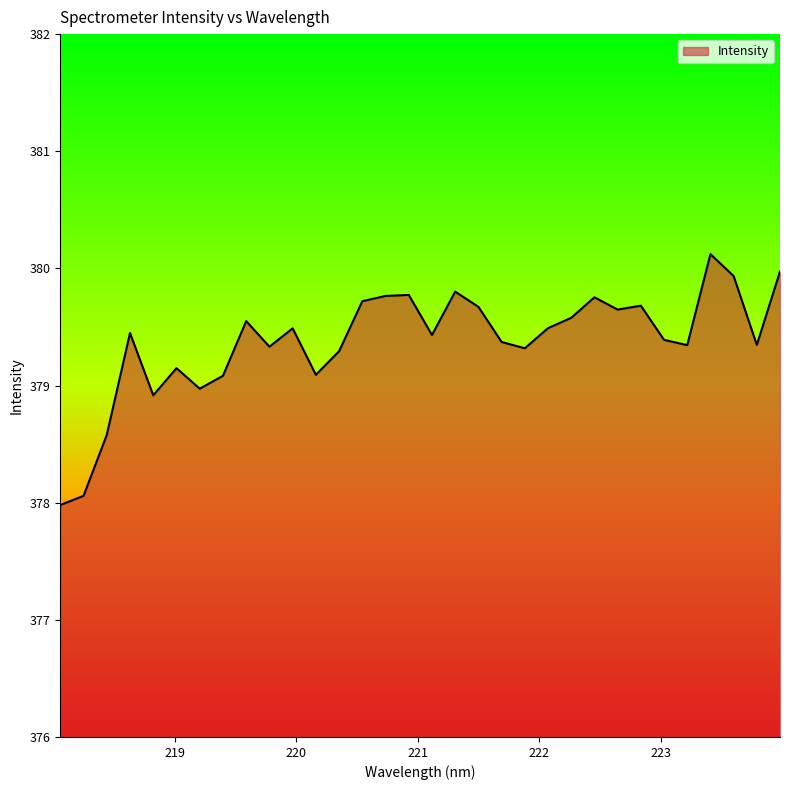

What is the maximum value shown in the chart?

380.1